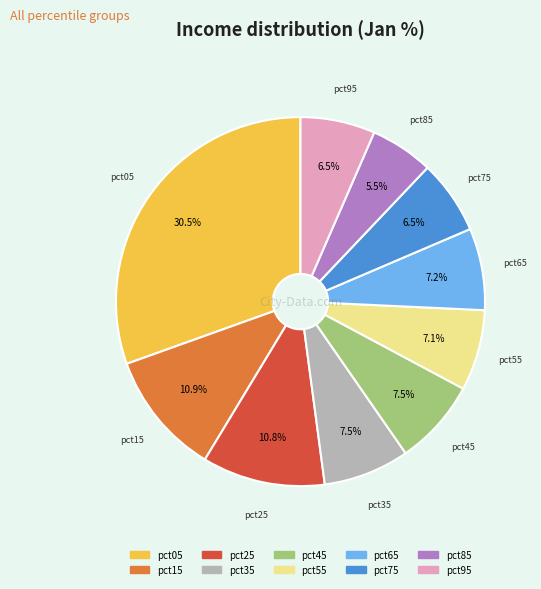

Does pct15 account for over 50% of the chart?

No